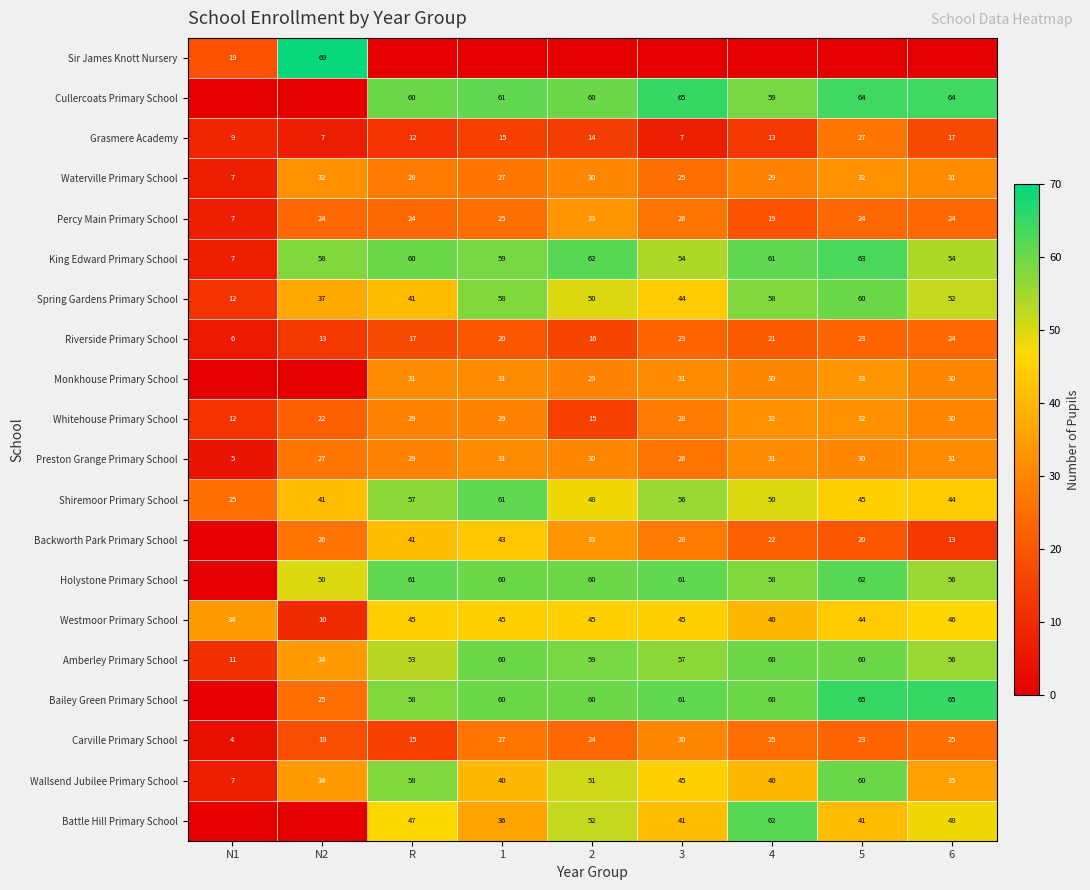

List the labels in order of Shiremoor Primary School value, largest first.

1, R, 3, 4, 2, 5, 6, N2, N1